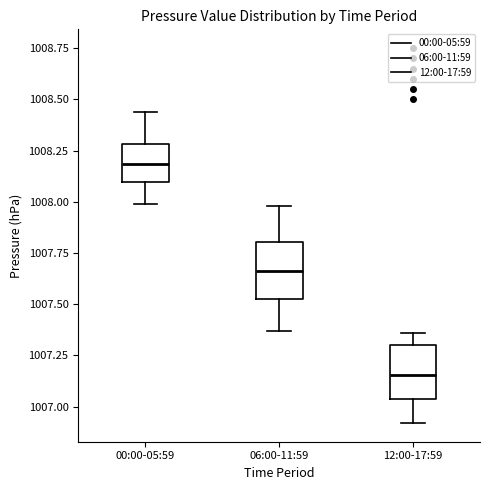

Reading left to right, transcribe this box plot: for each box, give where its median line is, the range the box spans, and where its two whiskers end, as read against the y-axis. The values are not printed on the chart, so give them approximately, as read against the axis.

00:00-05:59: median 1008.20, box 1008.10 to 1008.30, whiskers 1008.00 to 1008.45
06:00-11:59: median 1007.65, box 1007.55 to 1007.80, whiskers 1007.35 to 1008.00
12:00-17:59: median 1007.15, box 1007.05 to 1007.30, whiskers 1006.90 to 1007.35